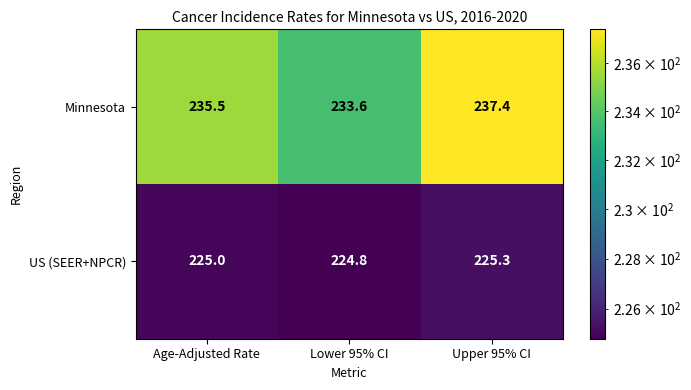

Reading left to right, what are all the values shown in this chart?

Minnesota: 235.5	233.6	237.4
US (SEER+NPCR): 225.0	224.8	225.3